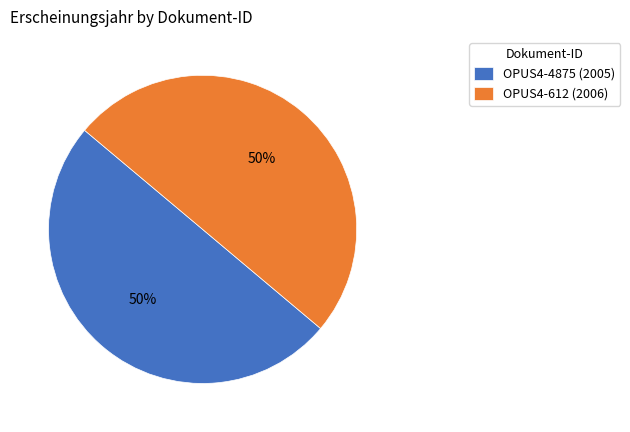

The OPUS4-612 slice represents 50% of the pie. True or false?

True